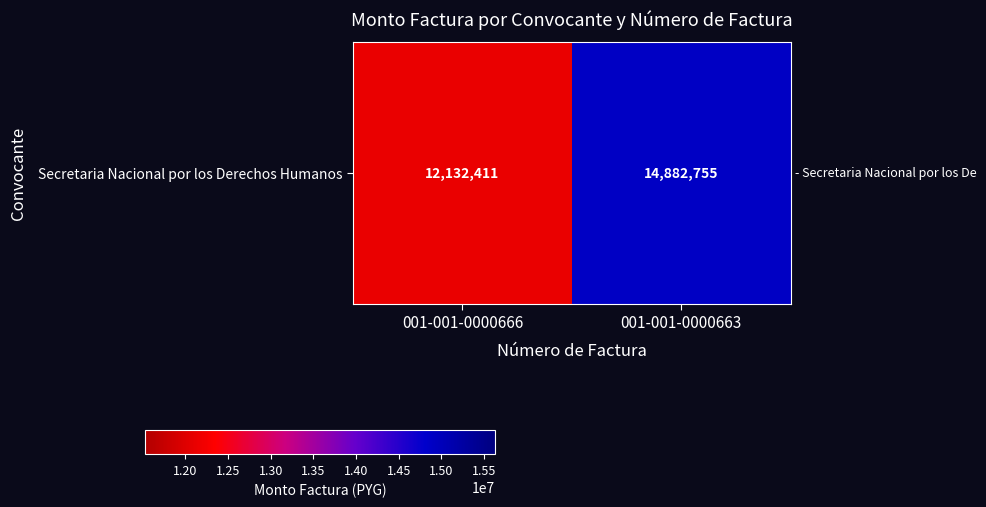

What is the ratio of the value at 001-001-0000666 to the value at 001-001-0000663?

0.8